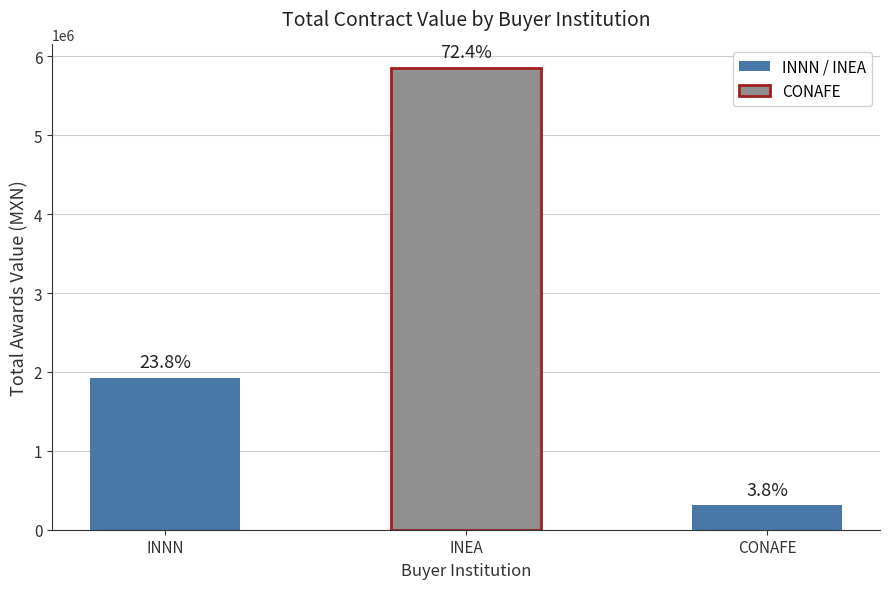

Does the chart contain any negative values?

No